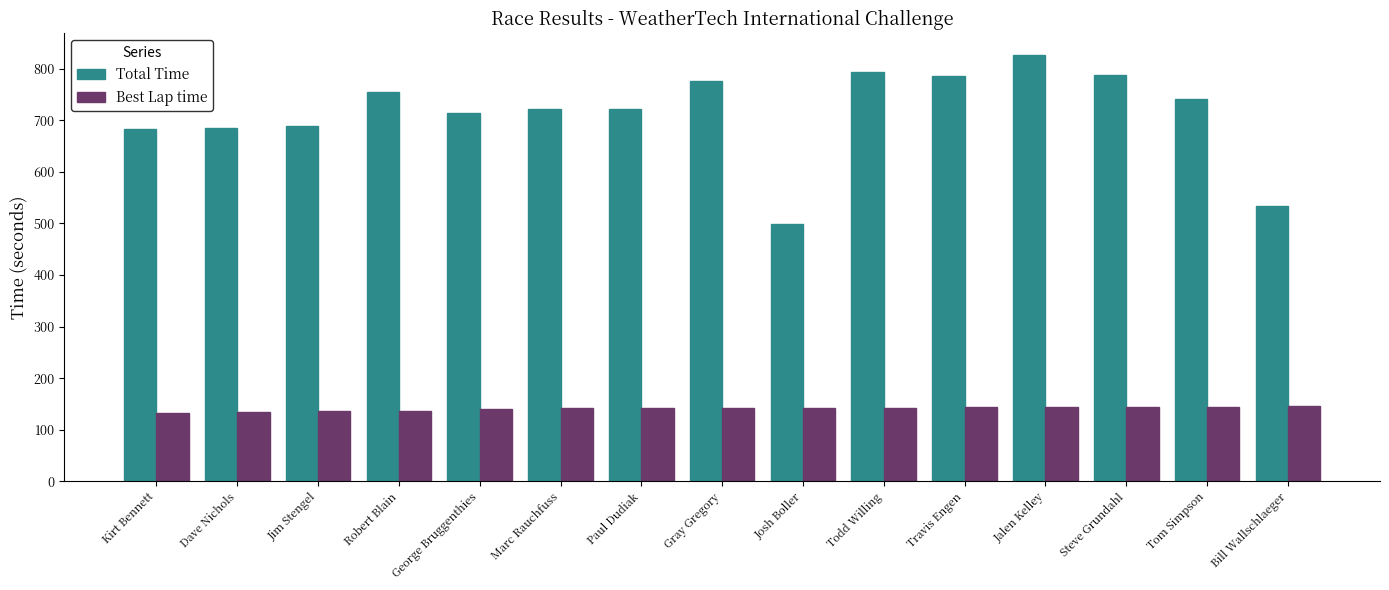

Is it true that Total Time equals 284.3 at Travis Engen?

False